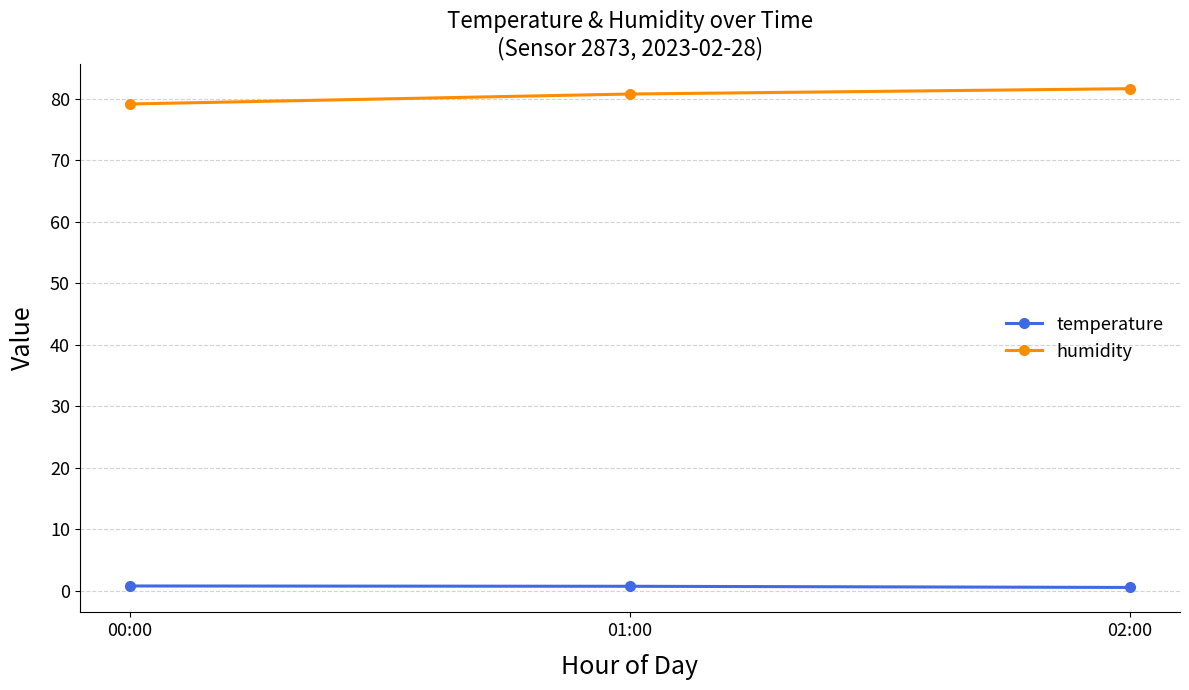

Does the chart have visible grid lines?

Yes